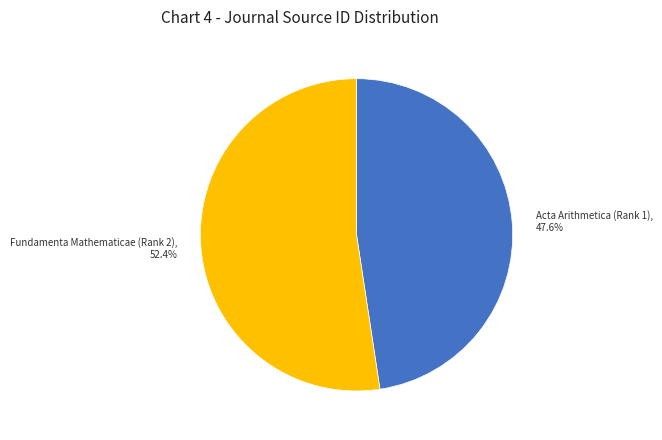

Approximately how many times larger is the value at Acta Arithmetica (Rank 1) compared to Fundamenta Mathematicae (Rank 2)?

0.9